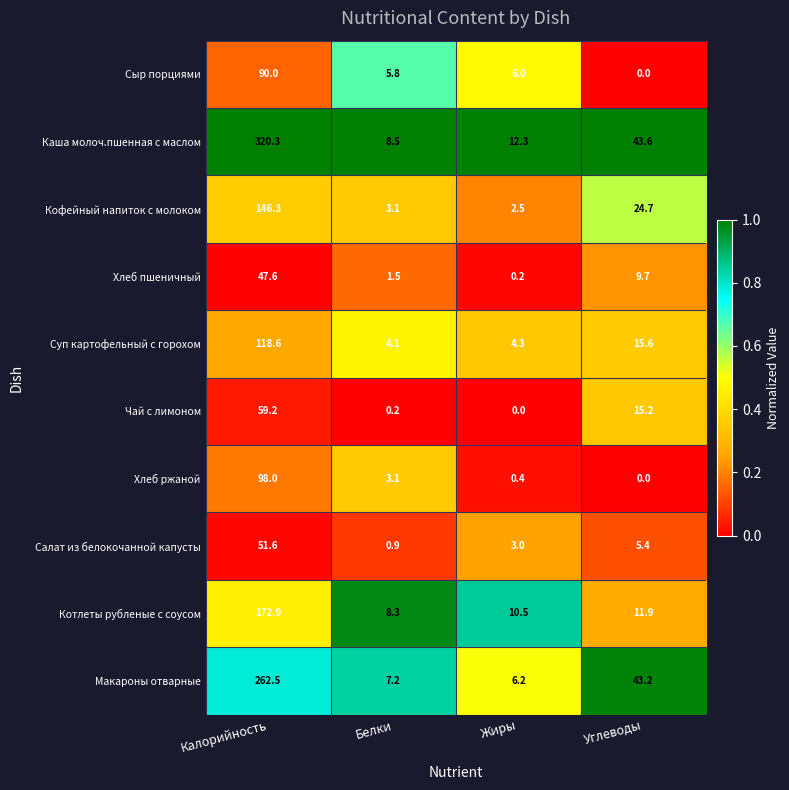

Which series has the largest total across all categories?

Каша молоч.пшенная с маслом